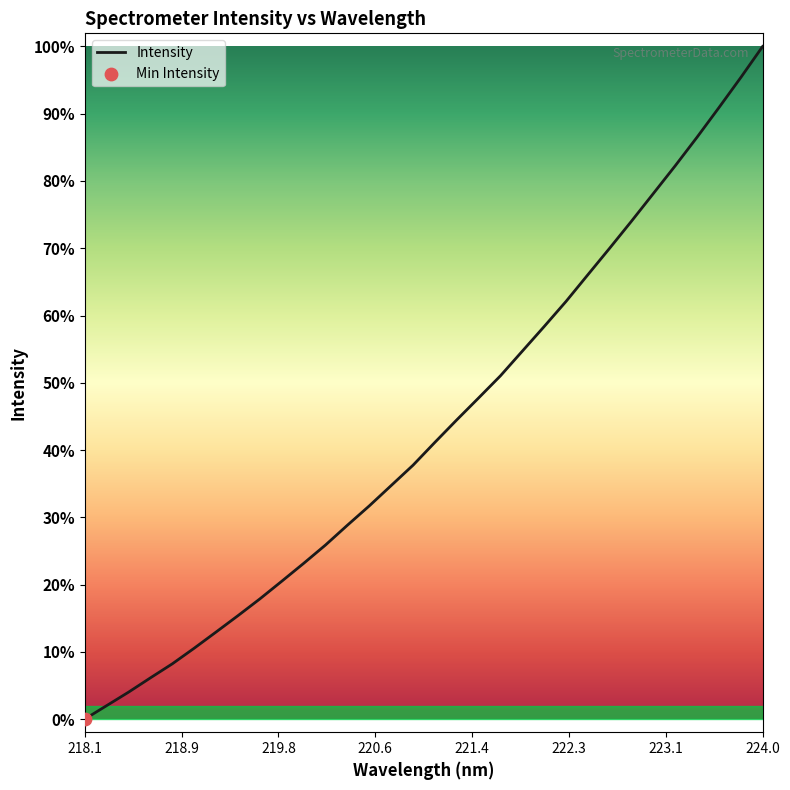

Is this an area chart (filled region under the line)?

No